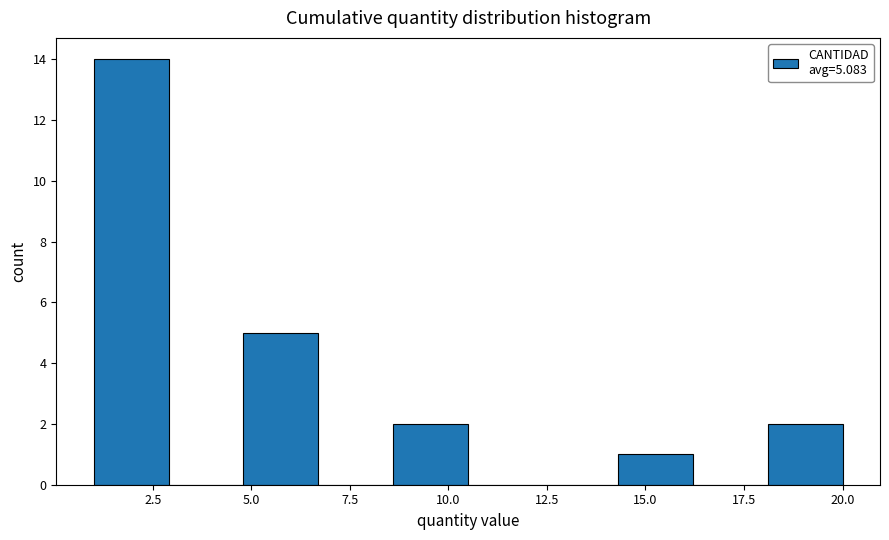

Around what value on the x-axis is the tallest bar? Give the approximate position of its centre, as read against the axis.

2.0